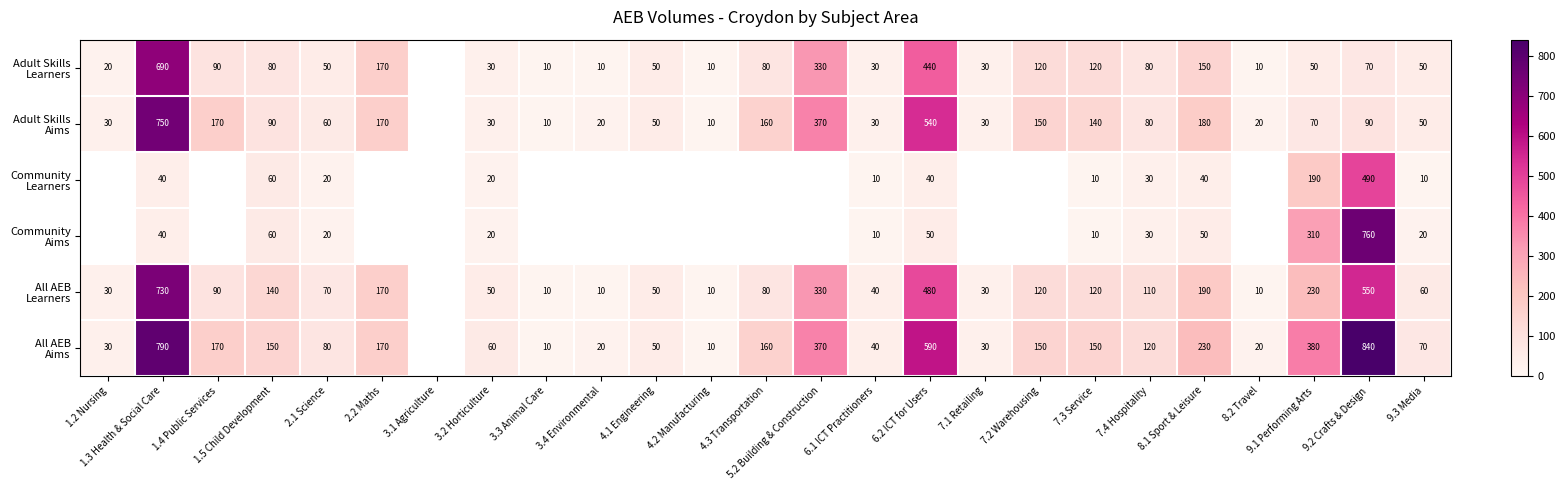

Where does the All AEB Aims series first go above 150?

1.3 Health & Social Care